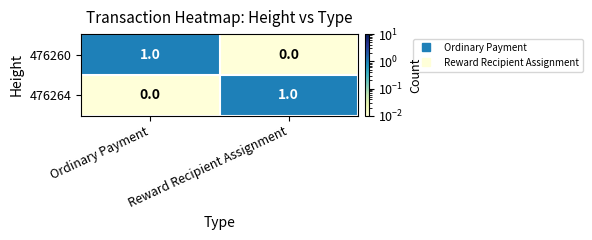

At how many categories does at least one series exceed 0?

2